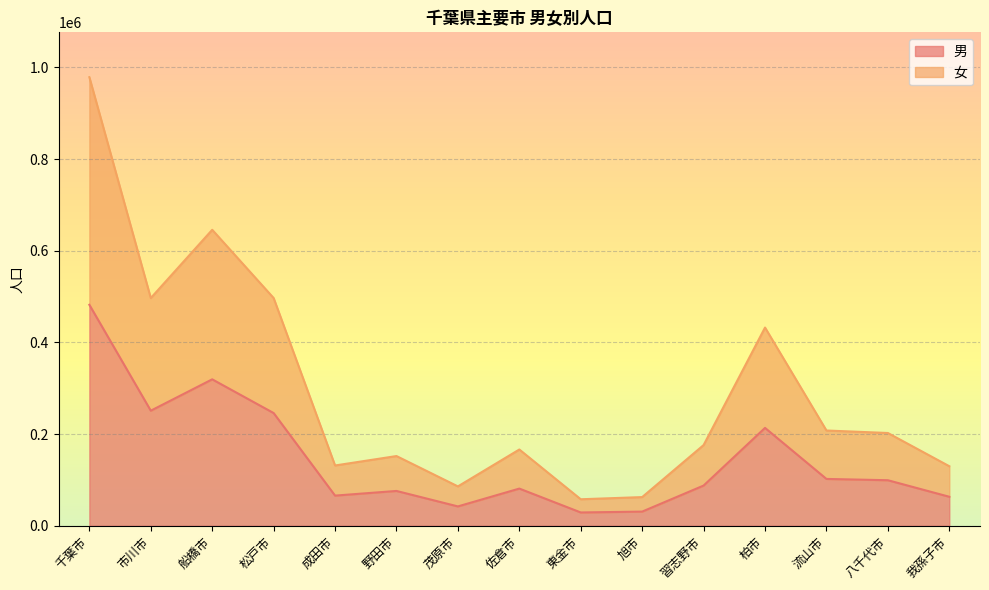

What is the difference between the maximum and minimum values in the 男 series?

453173